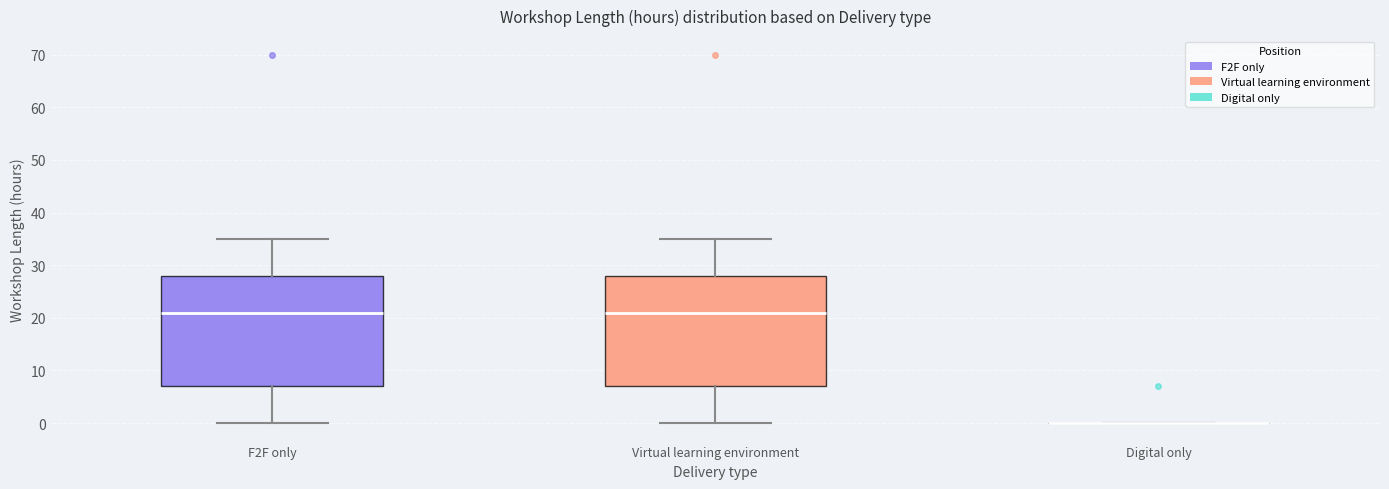

Reading left to right, read every box against the y-axis: the position of its median line, the range the box covers, and the ends of its whiskers. The values are not printed on the chart, so give them approximately, as read against the axis.

F2F only: median 21, box 7 to 28, whiskers 0 to 35
Virtual learning environment: median 21, box 7 to 28, whiskers 0 to 35
Digital only: box collapsed to a line at 0, whiskers 0 to 0